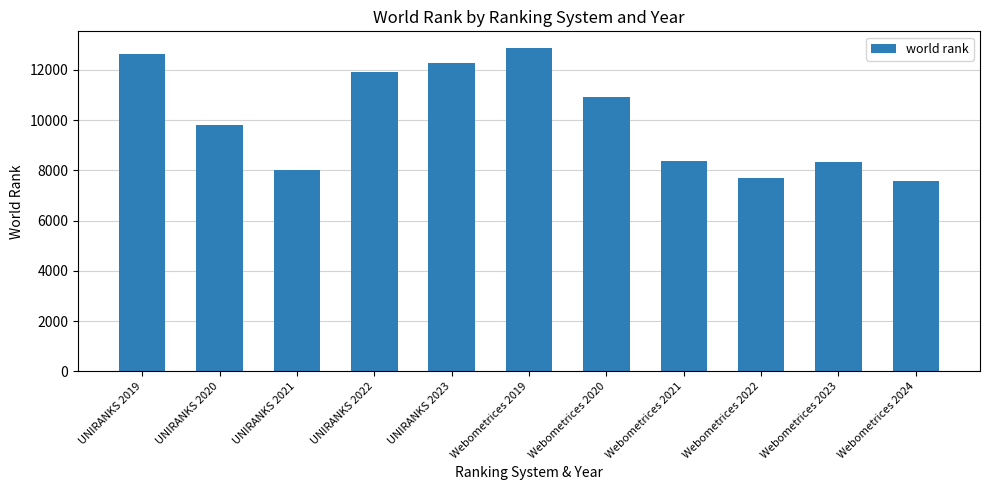

Which has a higher value, UNIRANKS 2021 or UNIRANKS 2019?

UNIRANKS 2019